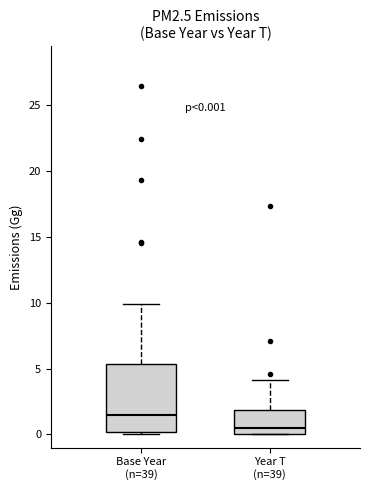

Which box has the lowest median line?

Year T (n=39)